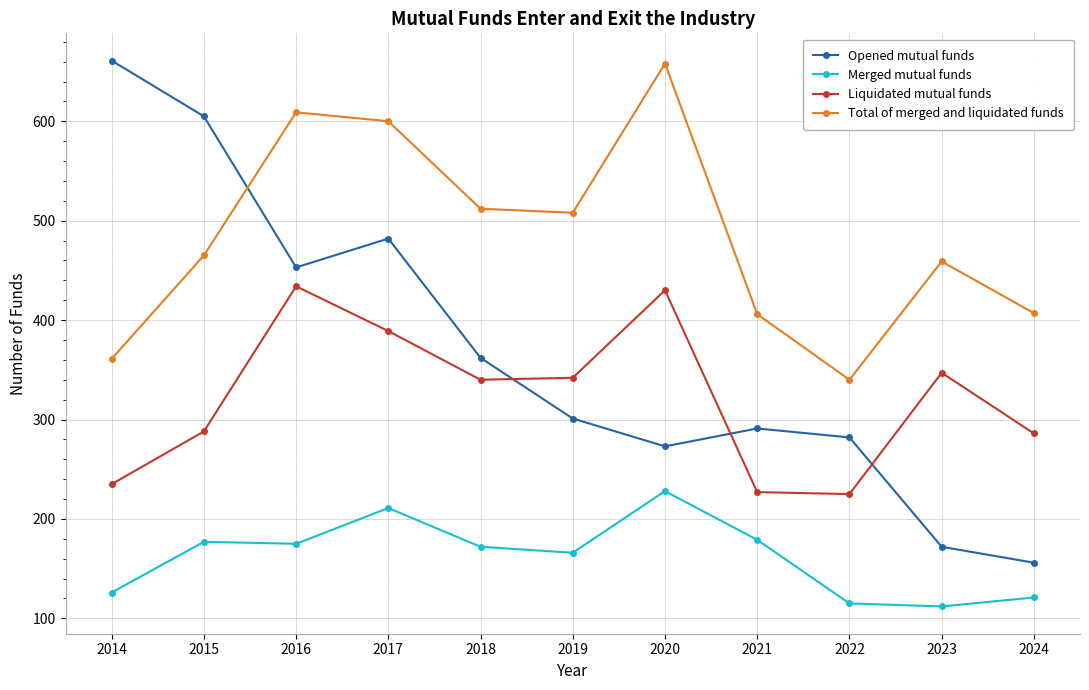

What is the value of the Merged mutual funds point at the 9th from the left?

115